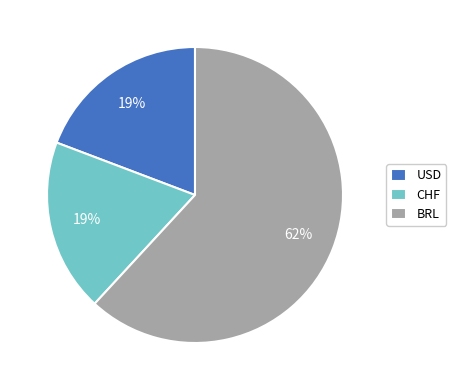

What is the largest slice in the pie chart?

BRL